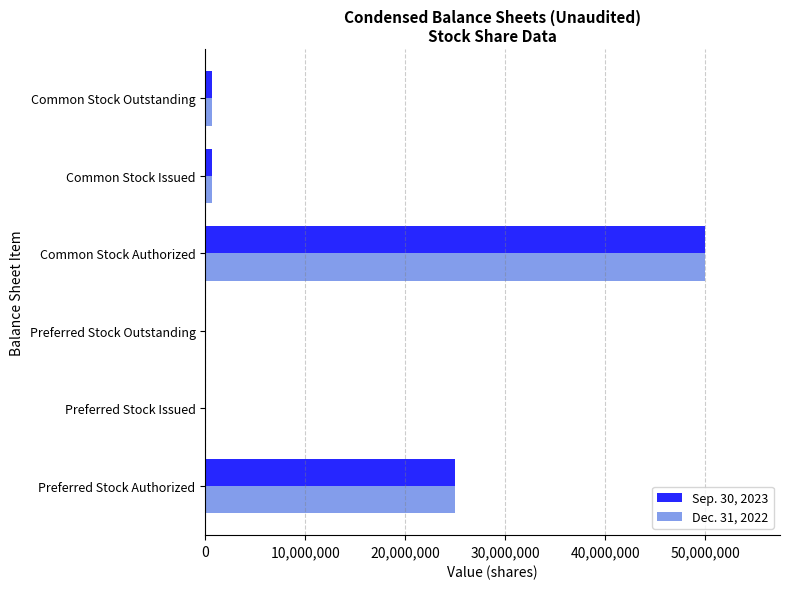

At which category is the sum across all series the highest?

Common Stock Authorized